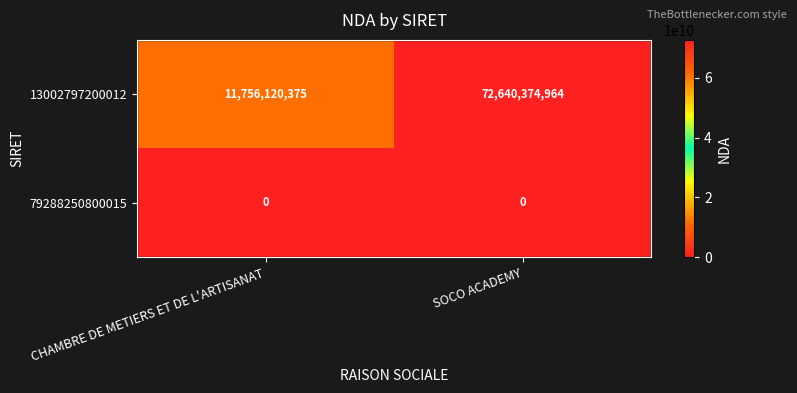

Where is 13002797200012 nearest to the value 42198247669?

CHAMBRE DE METIERS ET DE L'ARTISANAT